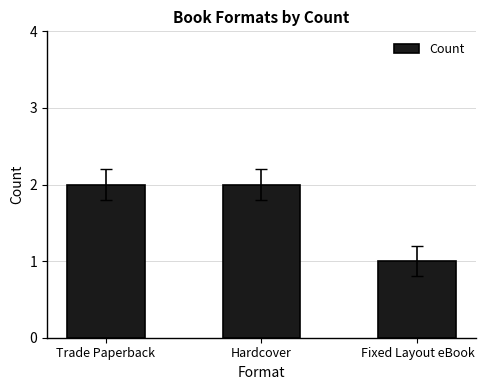

What position from the right is Hardcover?

2